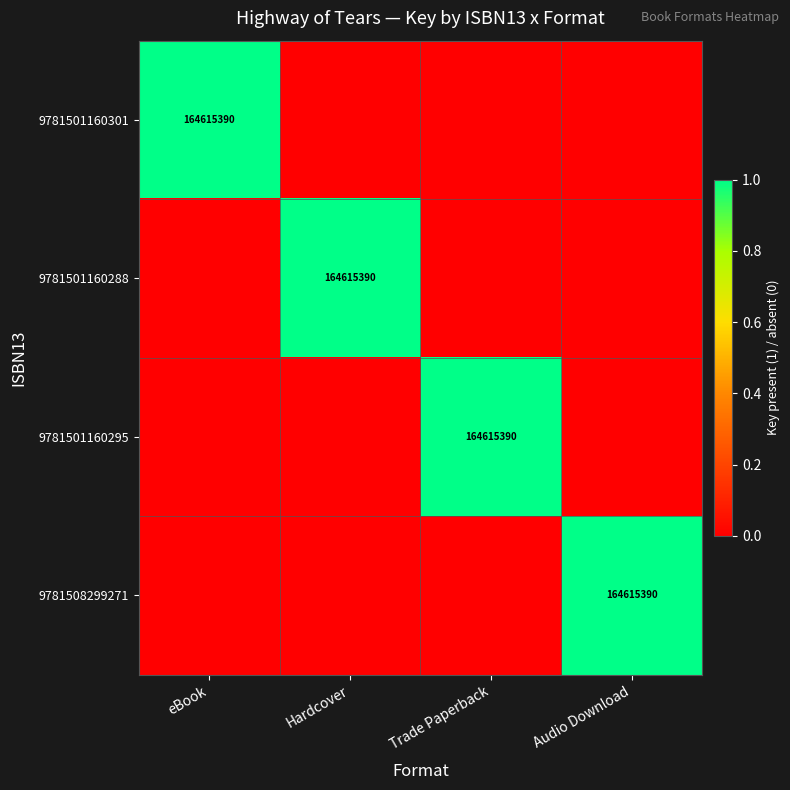

Is it true that 9781501160295 equals 39971327 at Trade Paperback?

False